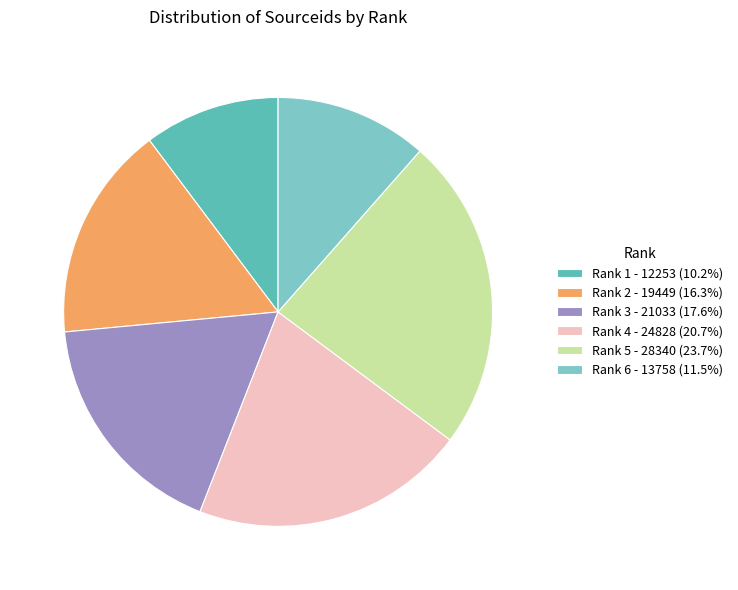

Combined, do Rank 6 - 13758 (11.5%) and Rank 4 - 24828 (20.7%) account for over 50%?

No